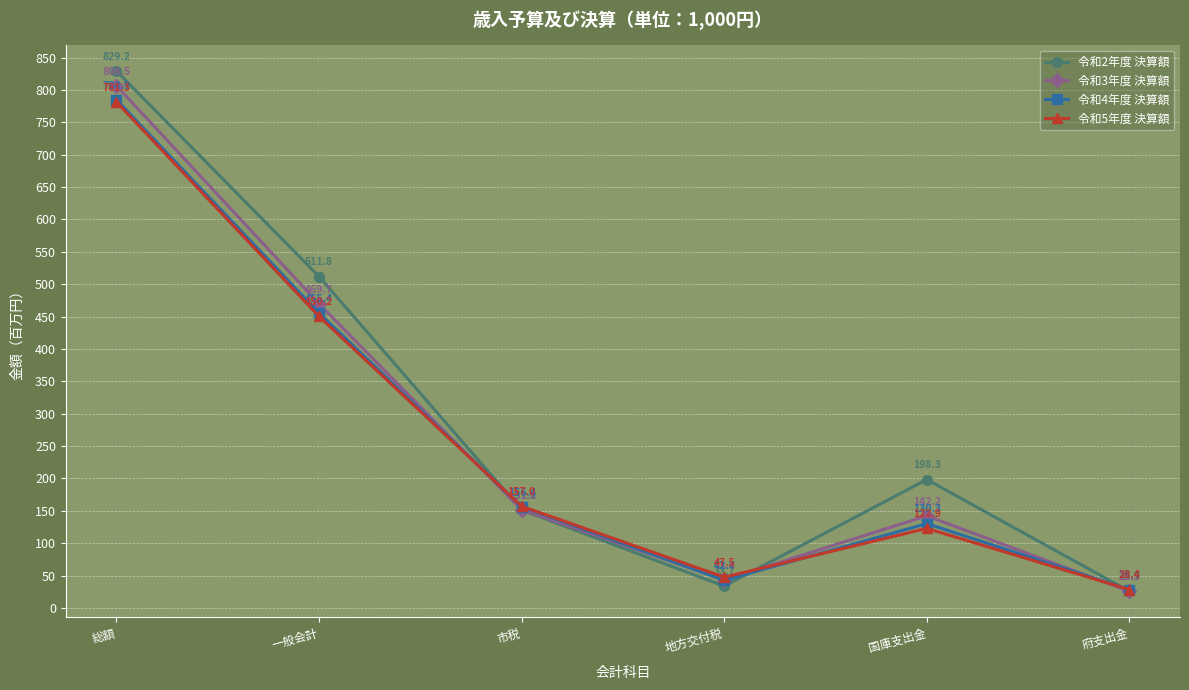

What is the highest value of the 令和5年度 決算額 series?

781.3